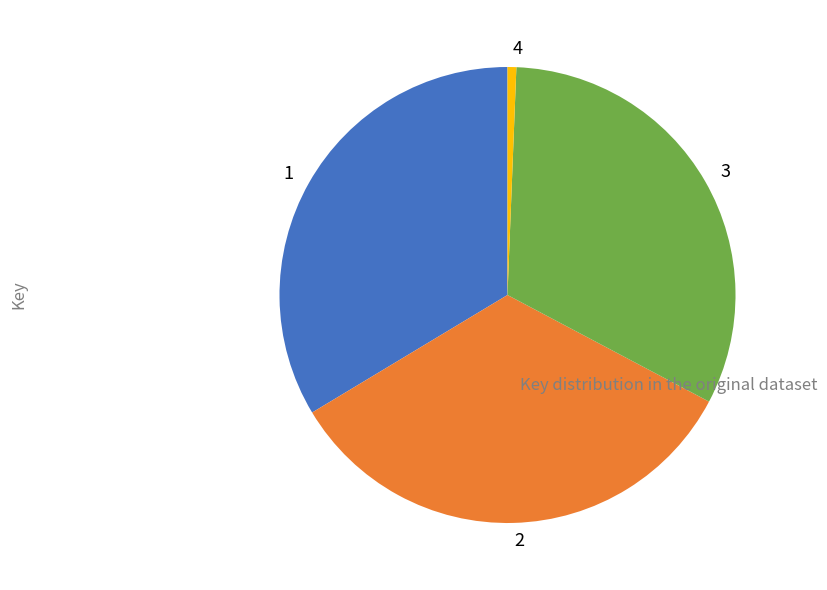

Which slice is the smallest?

4